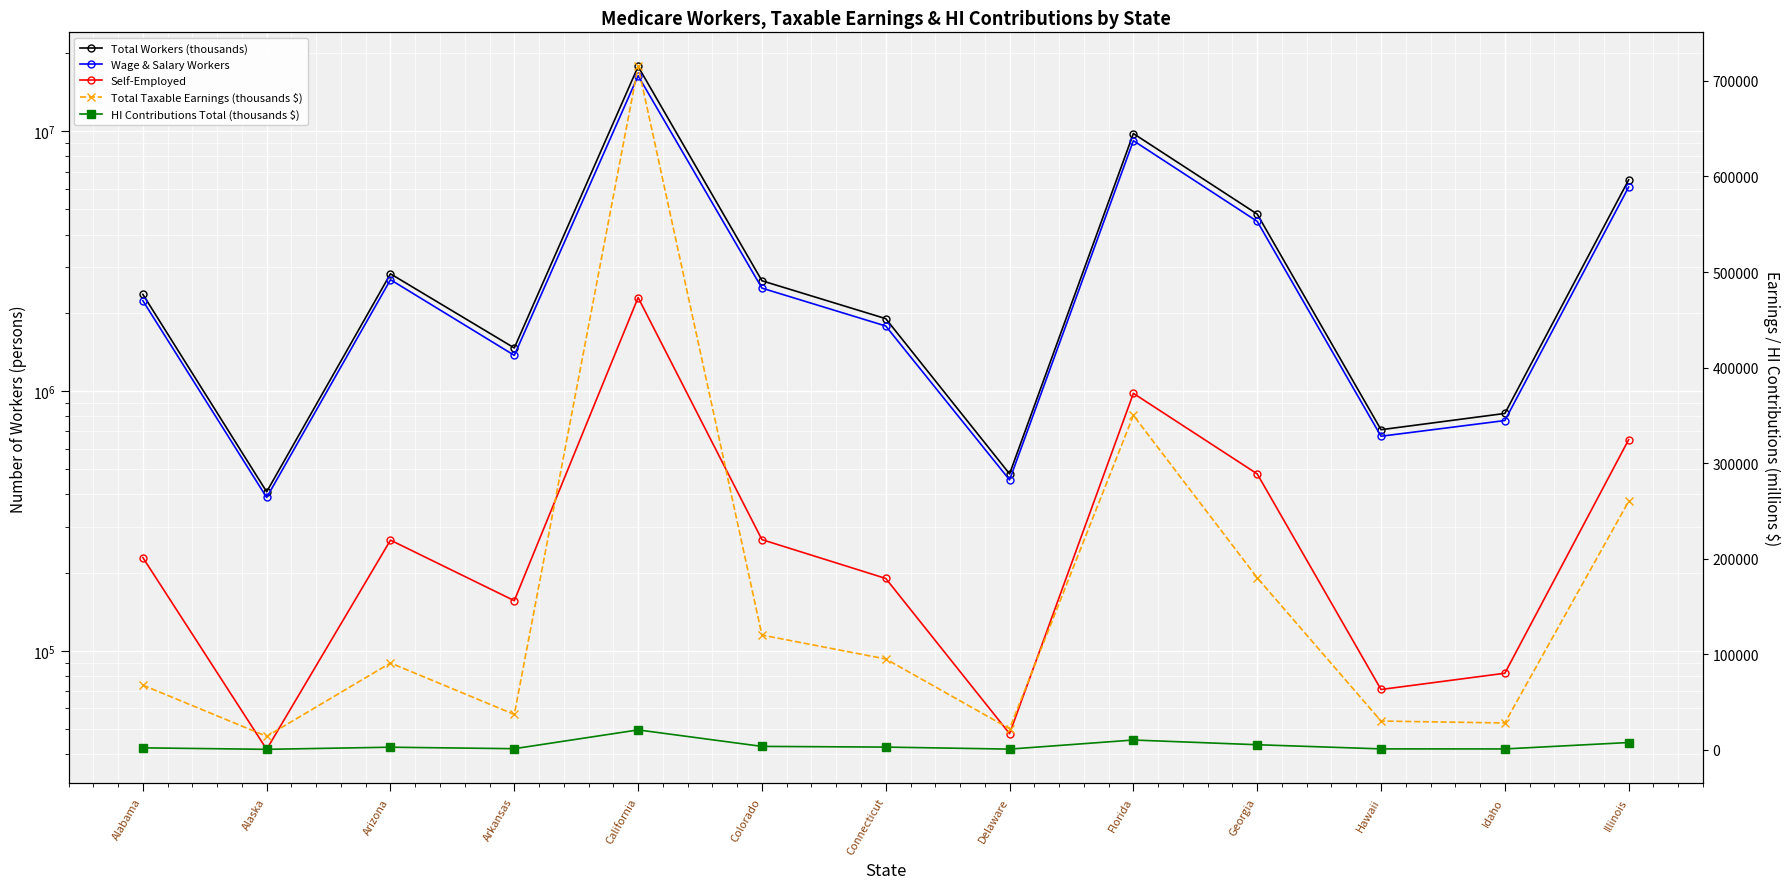

Rank the series by their maximum value, from lowest to highest.

HI Contributions Total (thousands $), Total Taxable Earnings (thousands $), Self-Employed, Wage & Salary Workers, Total Workers (thousands)